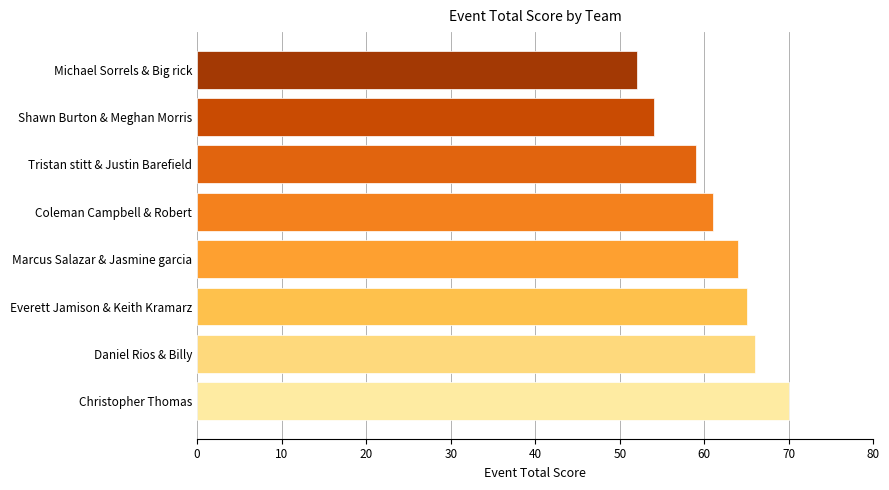

Does the chart contain stacked bars?

No